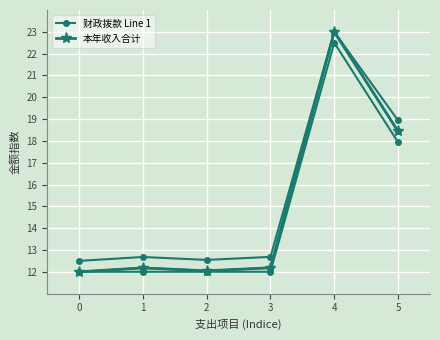

Is it true that 本年收入合计 equals 17.6 at 0?

False